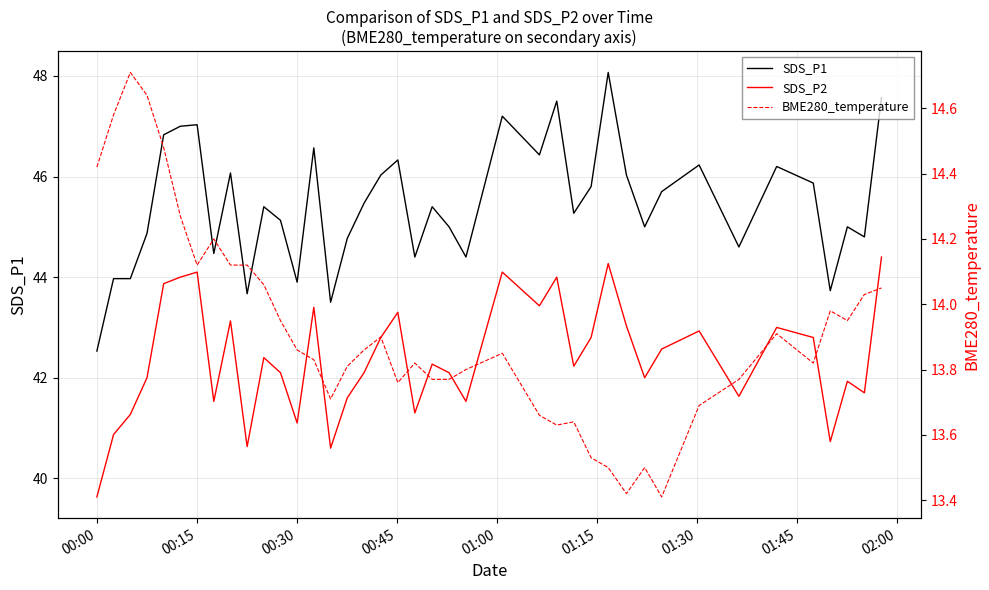

True or false: BME280_temperature has a value of 5.9 at 17.

False